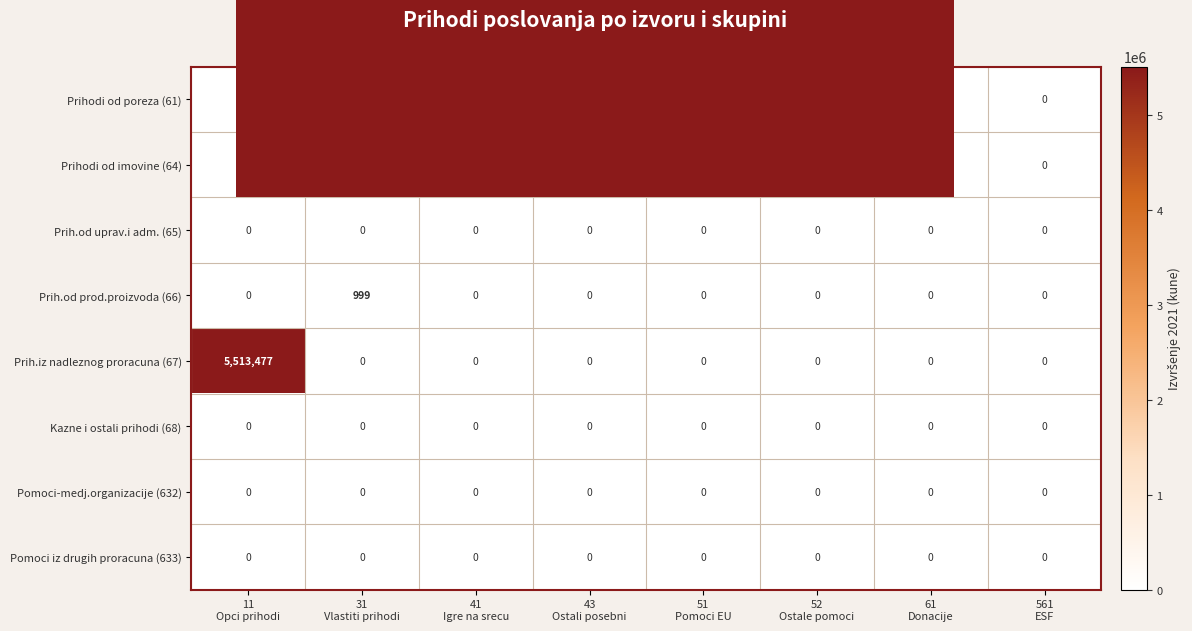

What is the greatest value displayed?

5513477